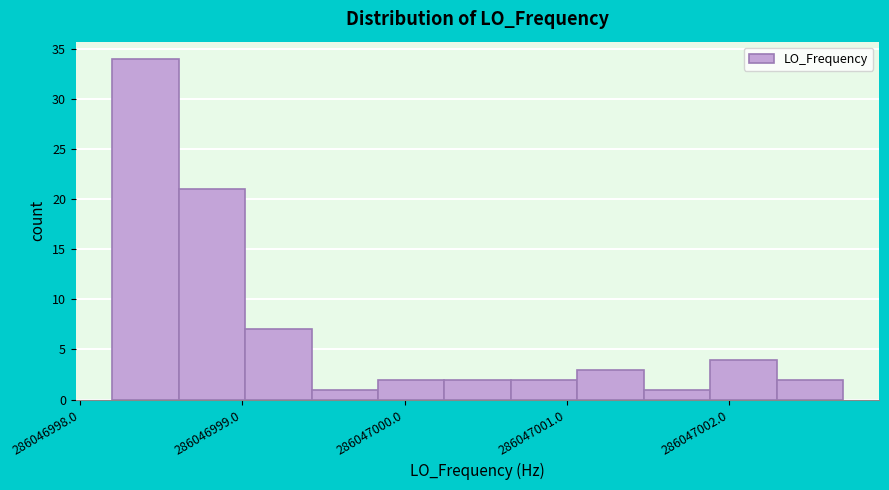

Reading left to right, transcribe this chart: for each bar, give the range it covers on the x-axis and its height. Neither the bar edges nor the heights are printed on the chart, so give them approximately, as read against the axes.

286046998.2 to 286046998.6: 34
286046998.6 to 286046999.0: 21
286046999.0 to 286046999.4: 7
286046999.4 to 286046999.8: 1
286046999.8 to 286047000.2: 2
286047000.2 to 286047000.7: 2
286047000.7 to 286047001.1: 2
286047001.1 to 286047001.5: 3
286047001.5 to 286047001.9: 1
286047001.9 to 286047002.3: 4
286047002.3 to 286047002.7: 2